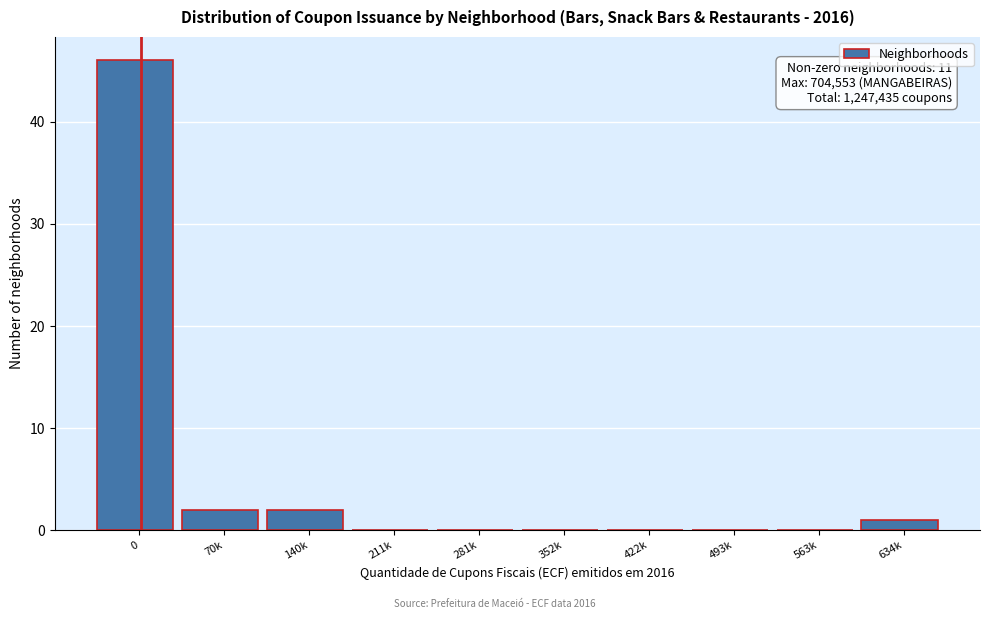

Reading left to right, what are all the values shown in this chart?

0=46	70k=2	140k=2	211k=0	281k=0	352k=0	422k=0	493k=0	563k=0	634k=1